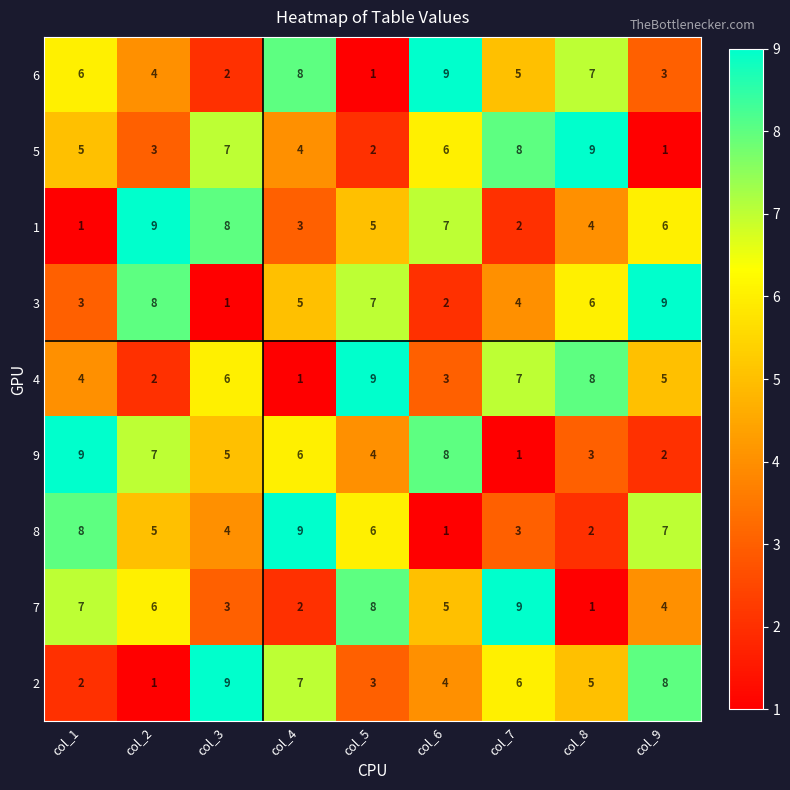

Rank the series at col_8 from lowest to highest value.

7, 8, 9, 1, 2, 3, 6, 4, 5